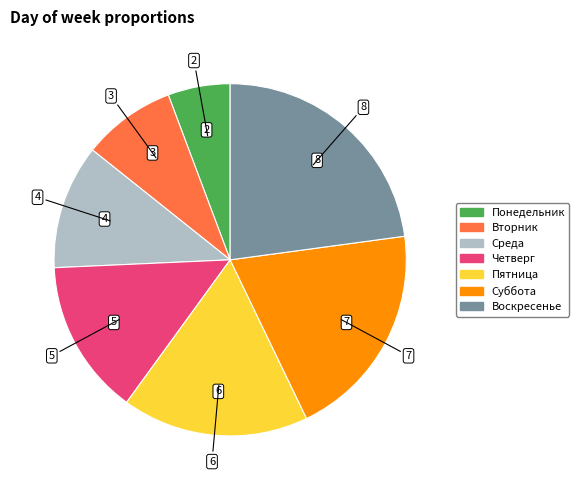

How many segments does this pie chart have?

7